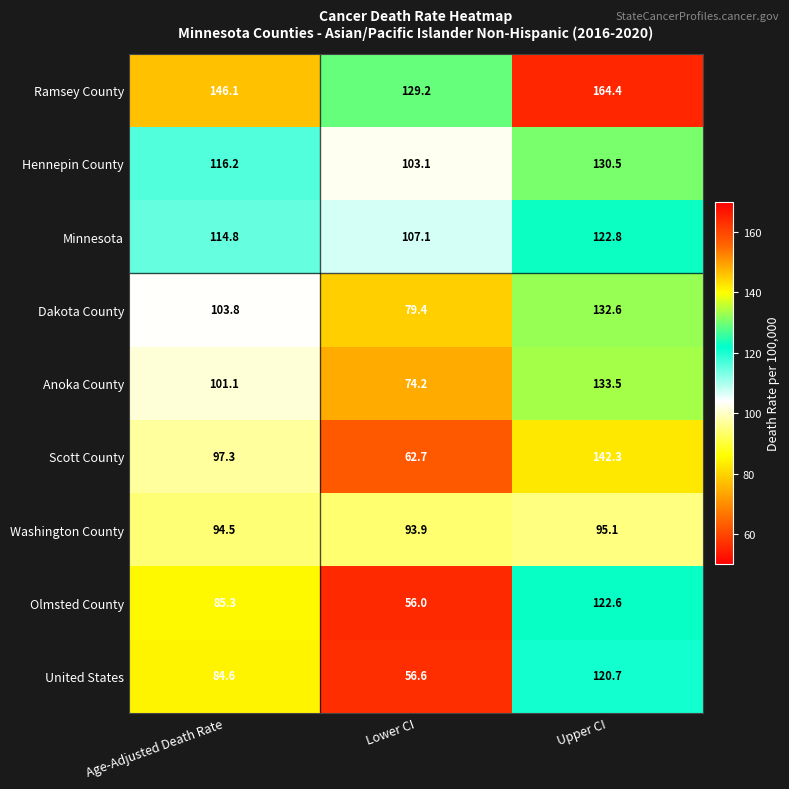

Which series has the largest total across all categories?

Ramsey County